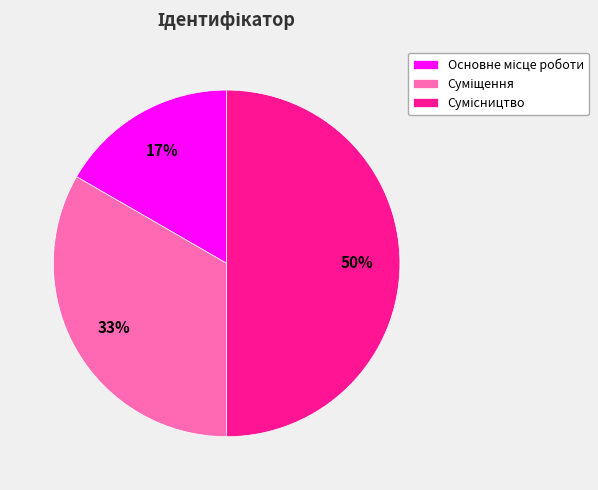

To the nearest percent, what is the difference between the largest and smallest slice percentages?

33%